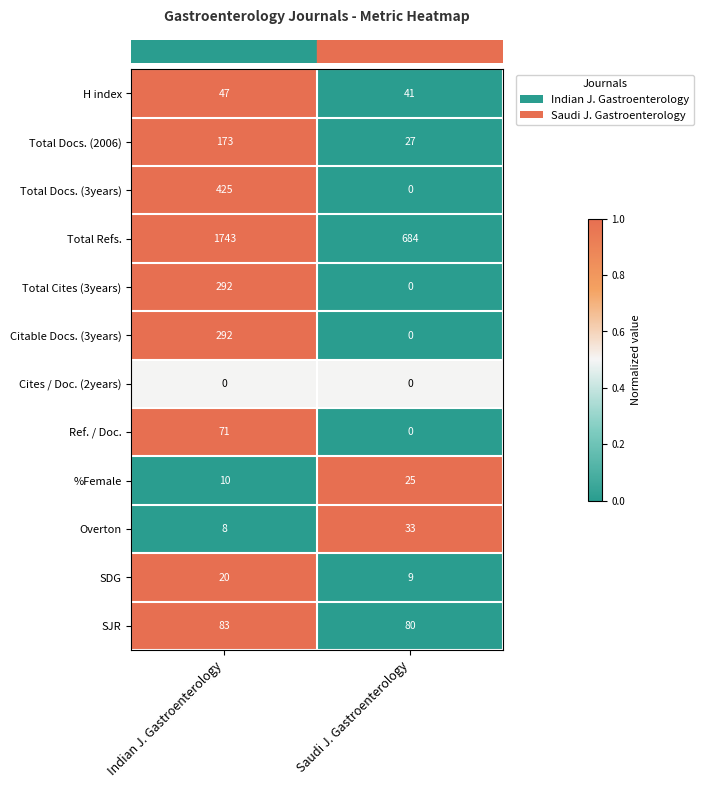

At which label does Ref. / Doc. reach its peak?

Indian J. Gastroenterology